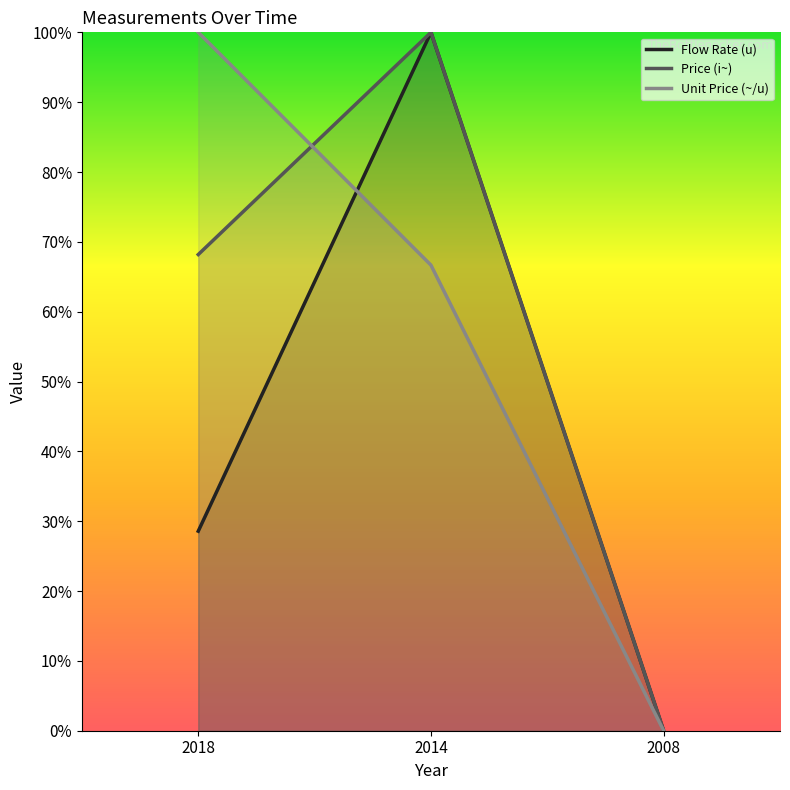

What is the approximate value of Price (i~) at 2014?

100.0